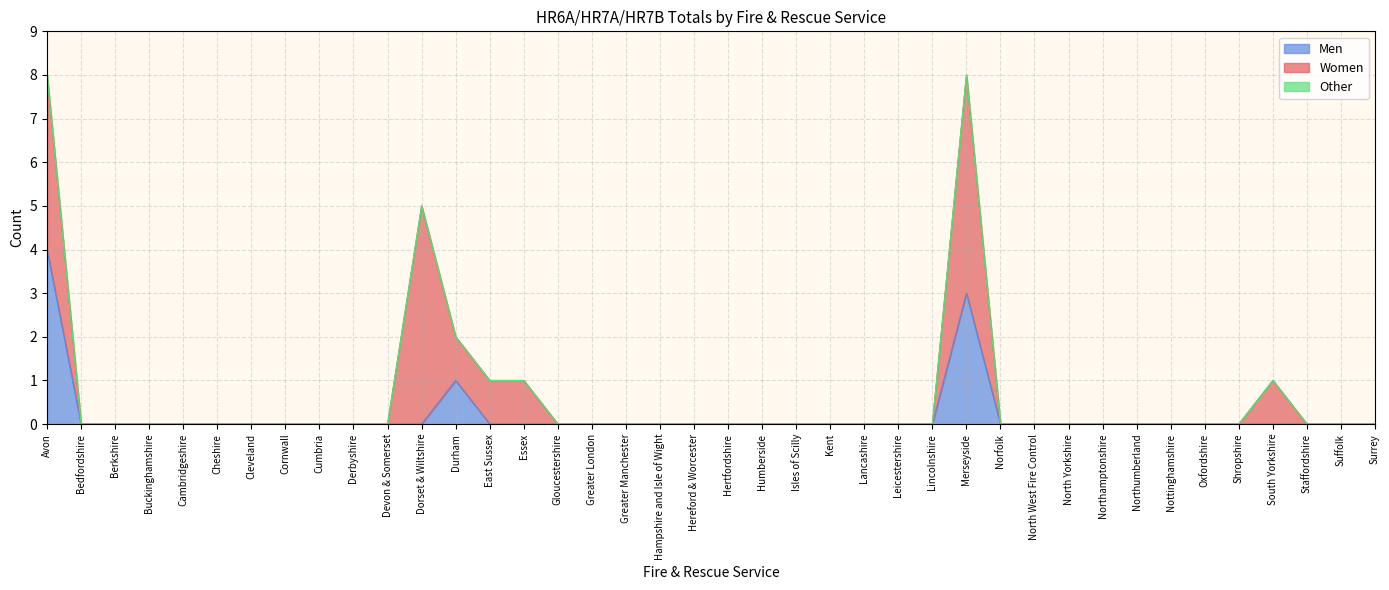

Which has a higher value, Avon or Gloucestershire?

Avon